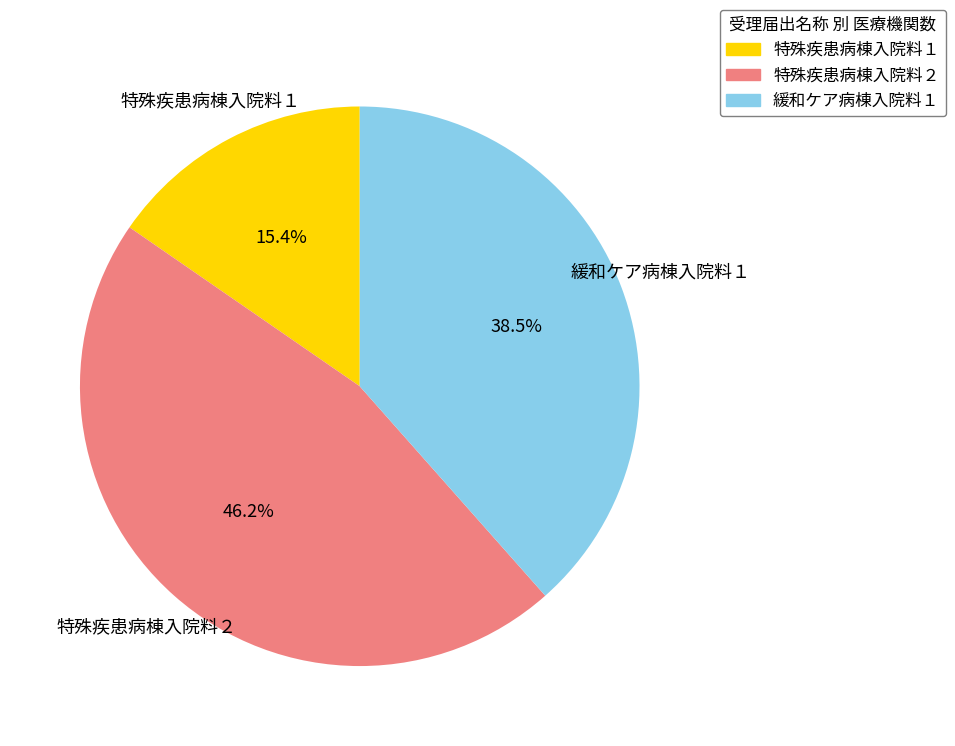

Approximately how many times larger is the value at 特殊疾患病棟入院料２ compared to 特殊疾患病棟入院料１?

3.0